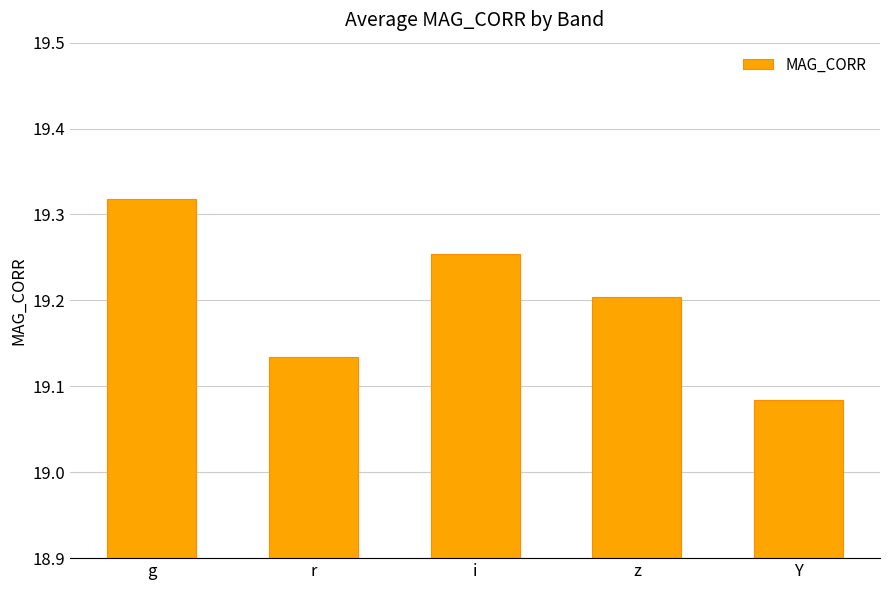

What is the sum of all values?

96.0